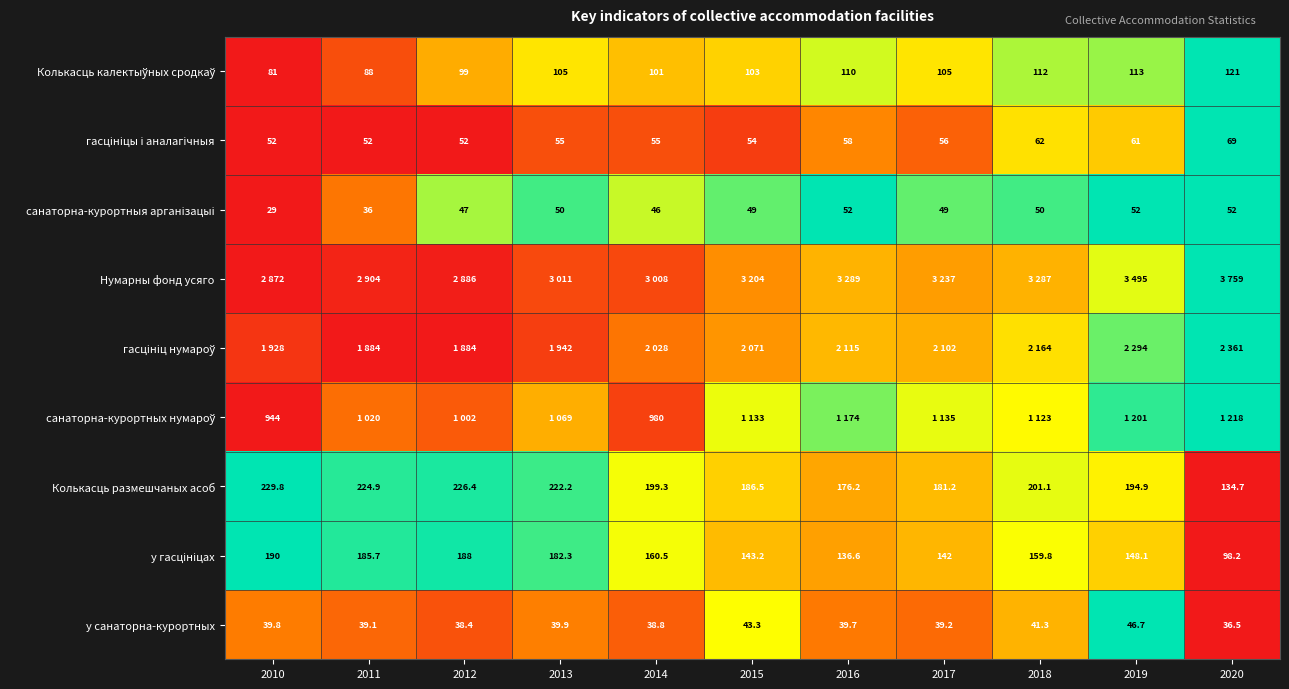

How many values in the Колькасць размешчаных асоб series exceed 199?

6